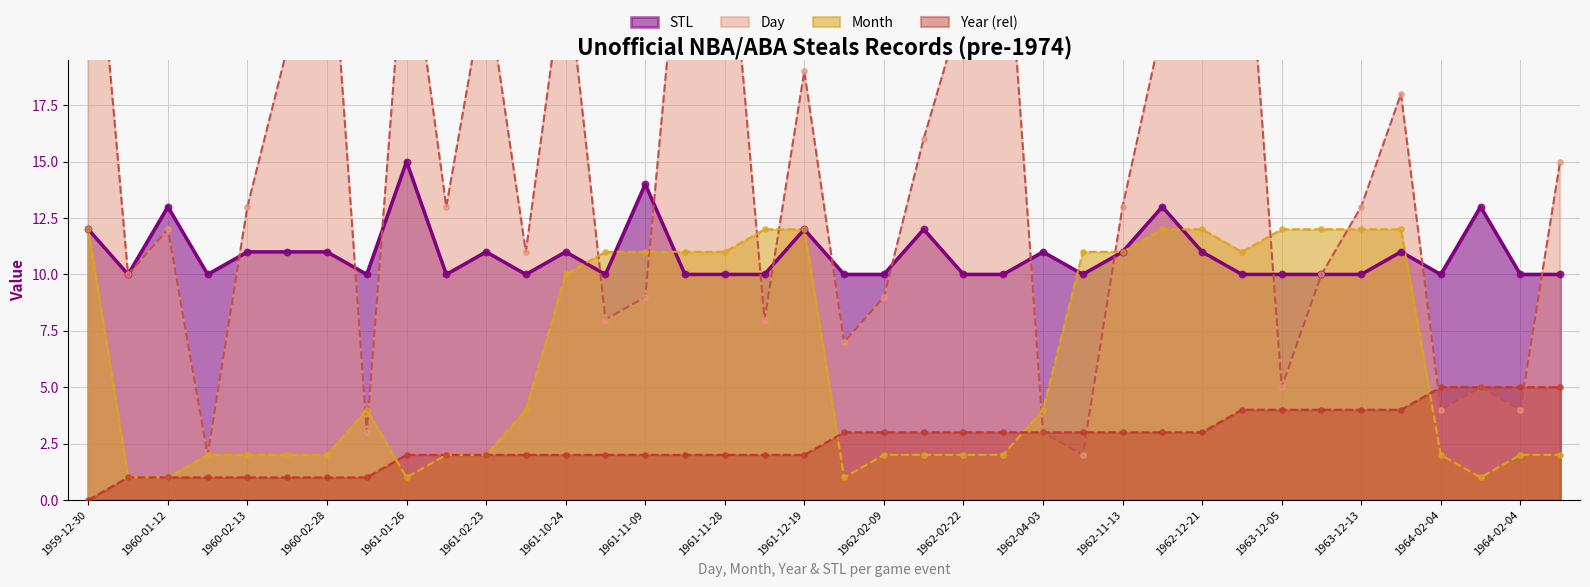

Which series reaches the minimum Y coordinate?

Year